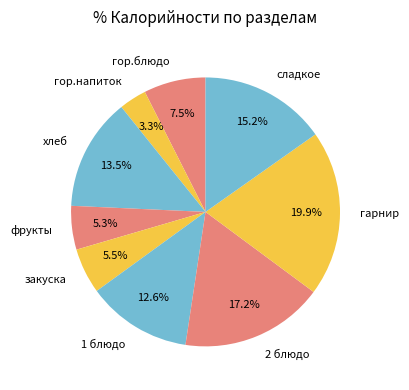

How many segments does this pie chart have?

9